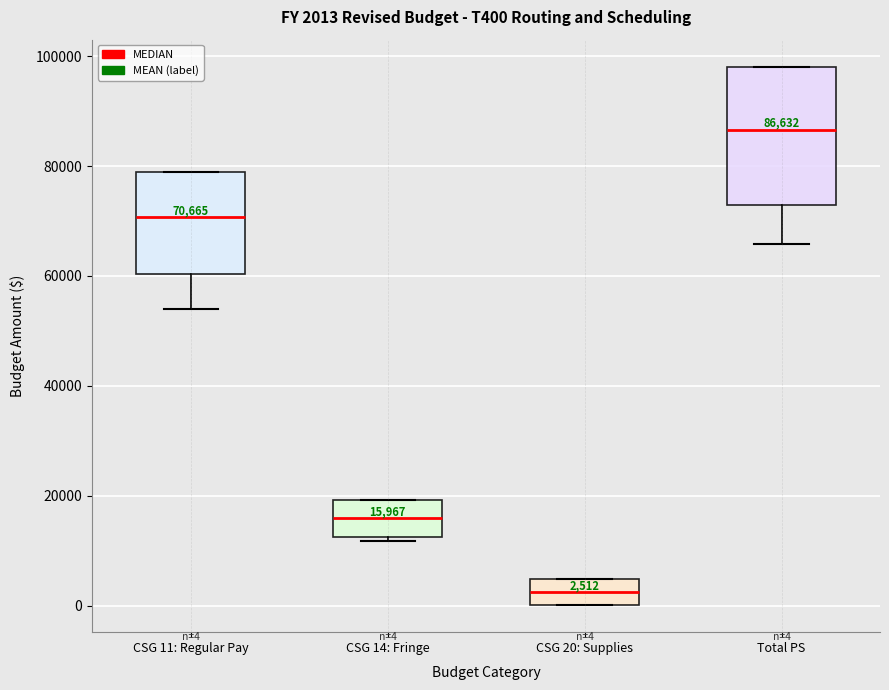

Which box has the highest median line?

Total PS